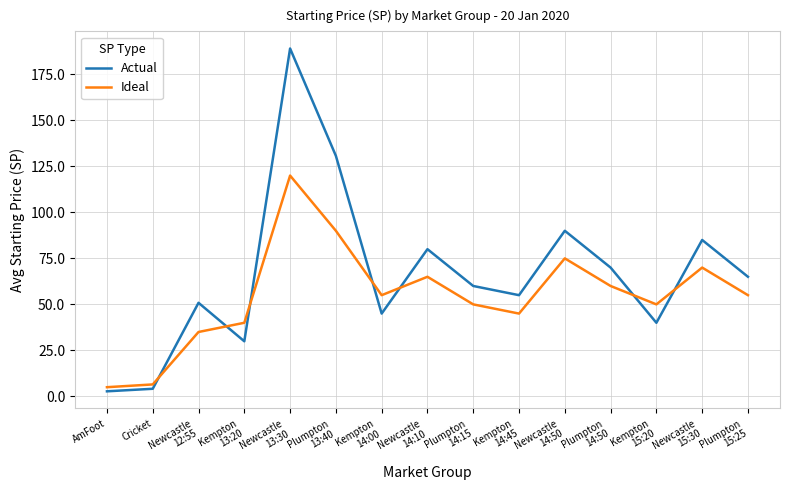

Where is the first local maximum for Actual?

Newcastle
12:55